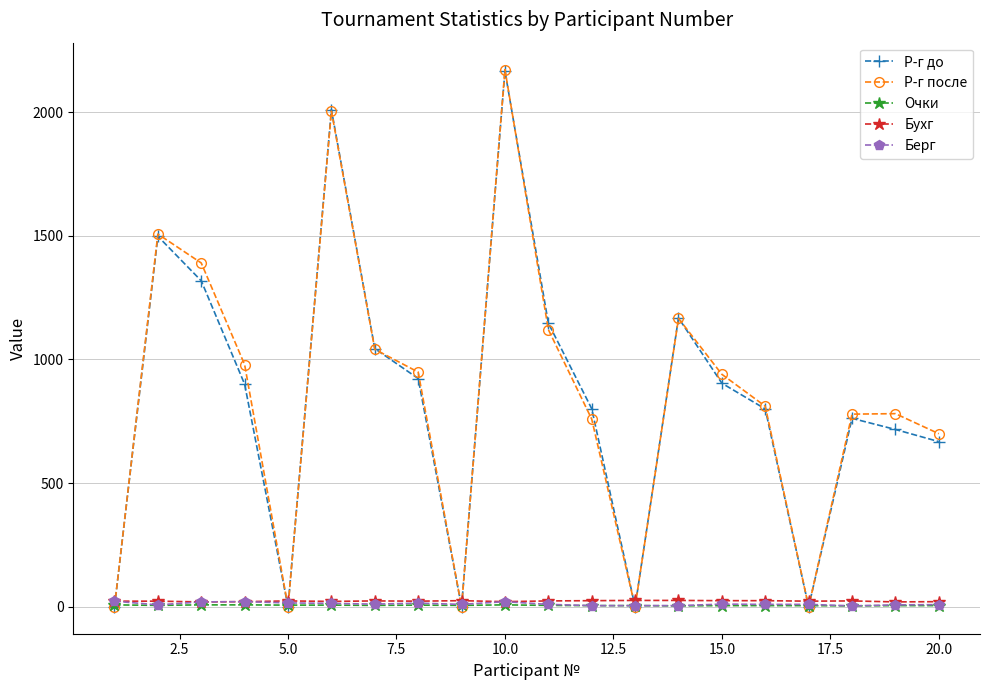

In Р-г после, how many points are higher than both neighbors (excluding endpoints)?

5